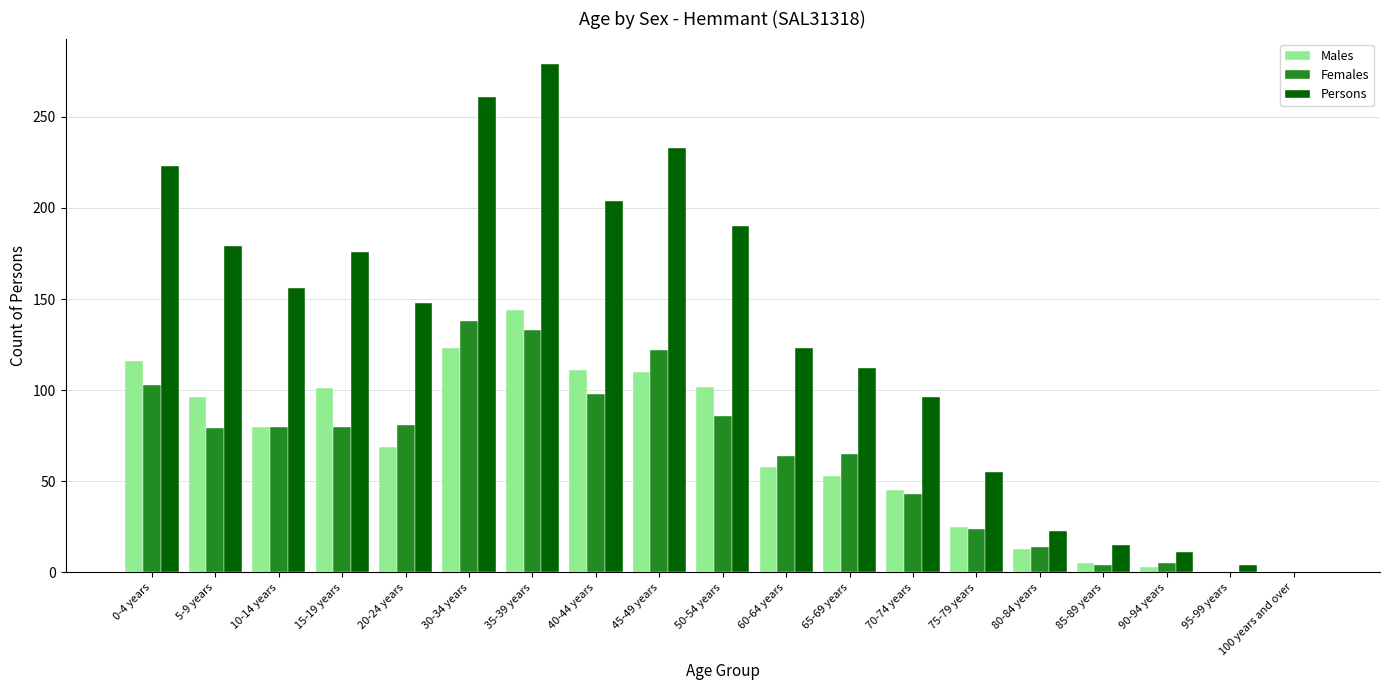

At which category is the sum across all series the highest?

35-39 years